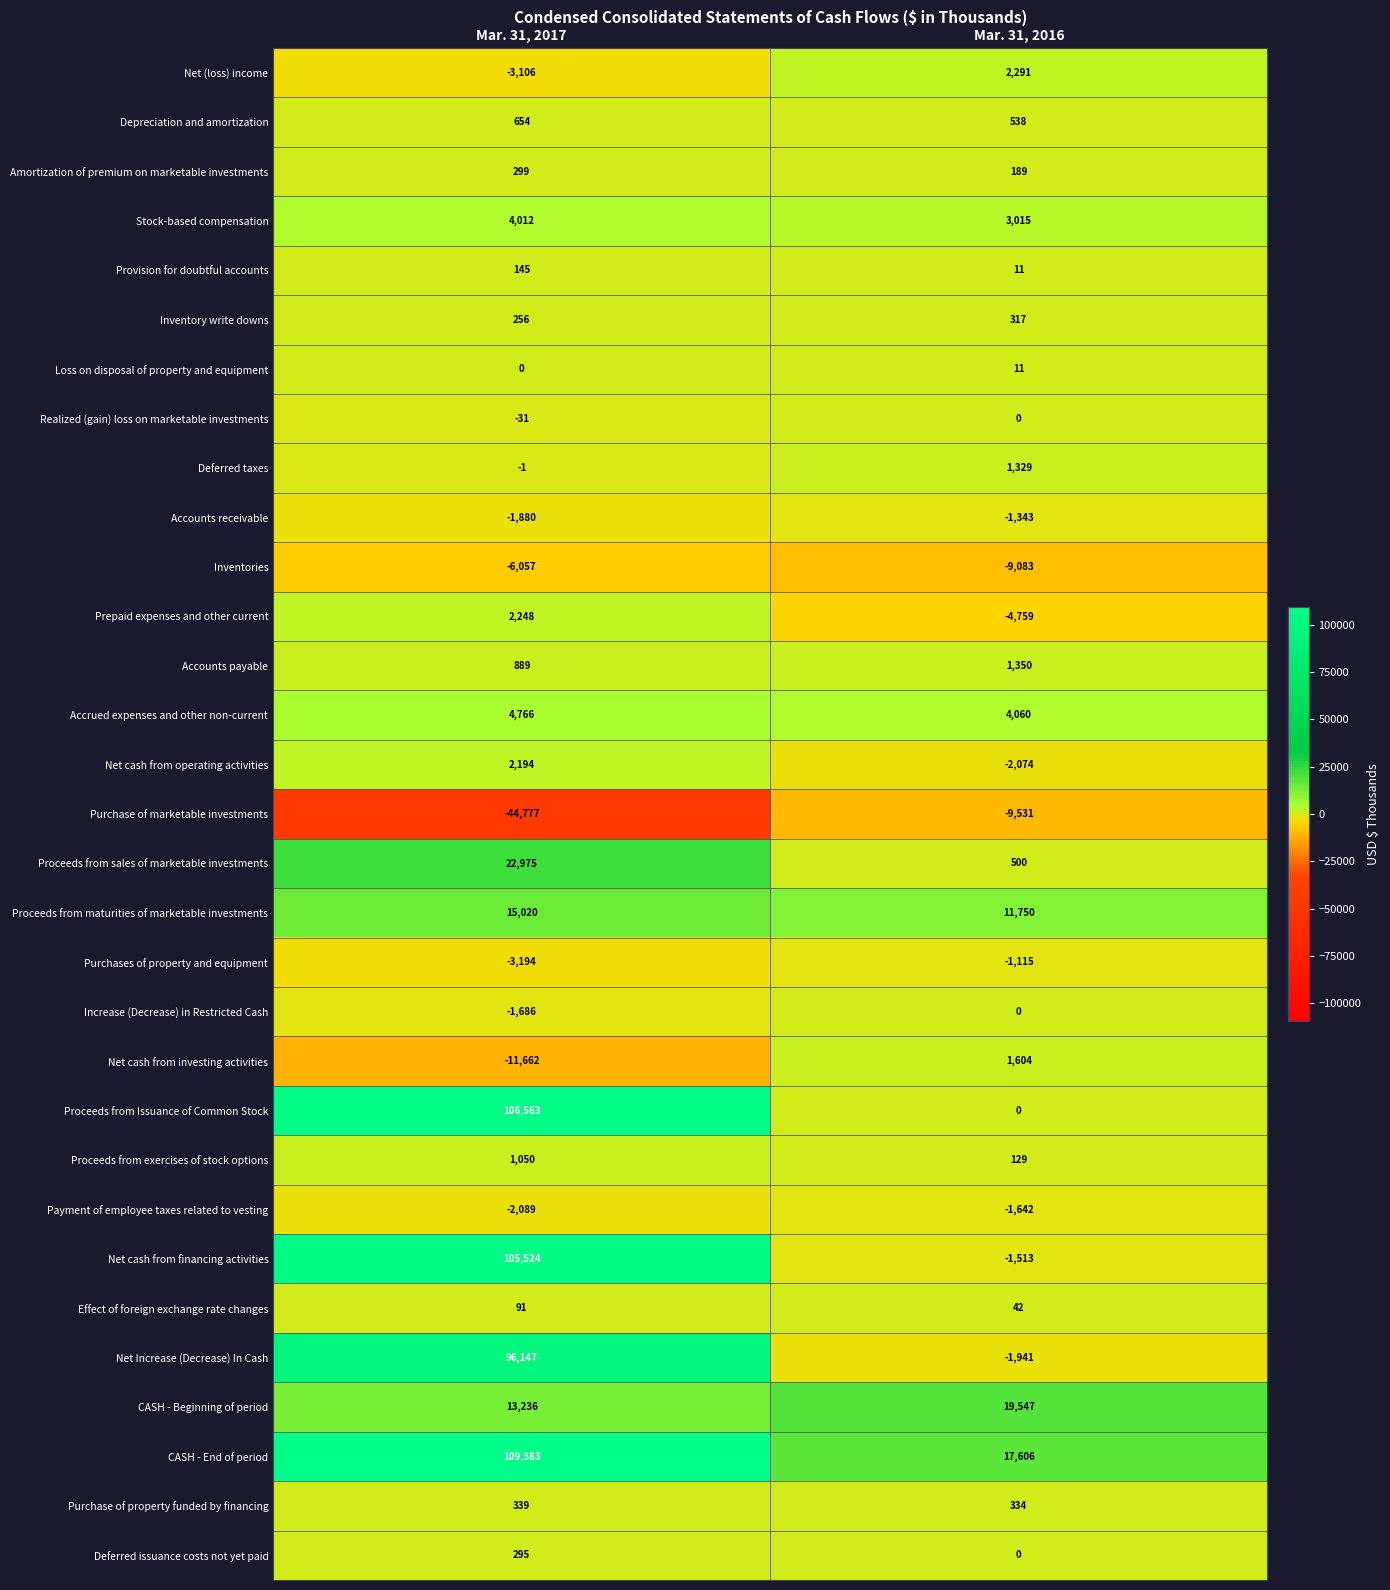

At how many categories does at least one series exceed 2858?

2